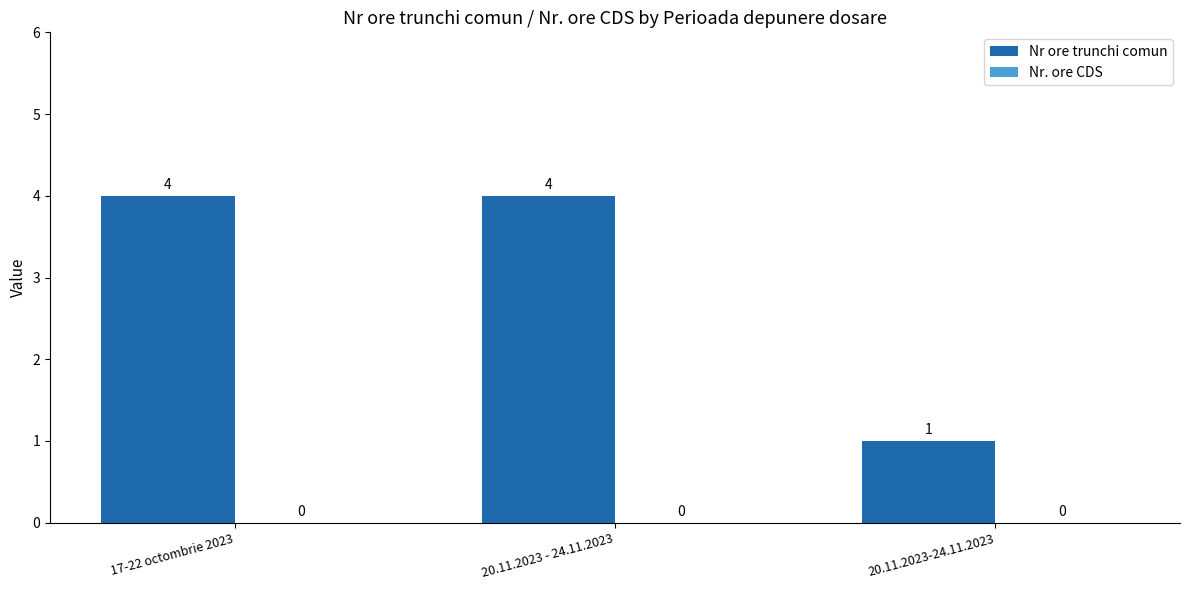

Which label corresponds to the smallest value in the chart?

20.11.2023-24.11.2023